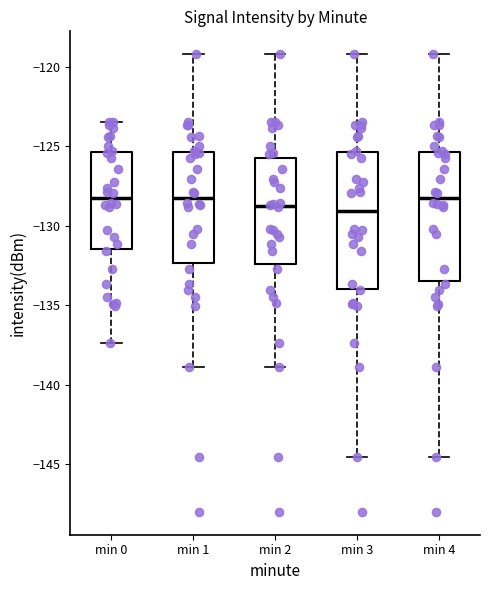

Where does the median line of the box for min 2 sit on the y-axis? The values are not printed on the chart, so give them approximately, as read against the axis.

-128.5